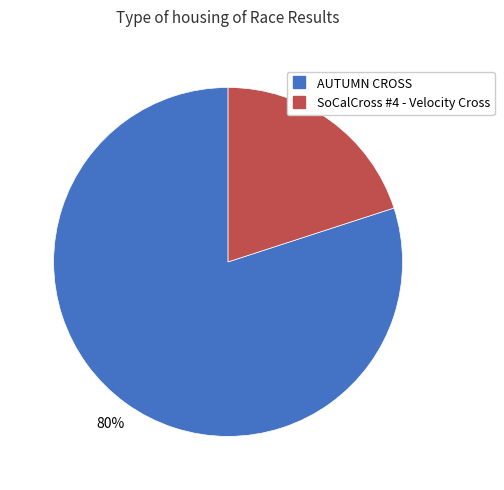

To the nearest percent, what percentage of the pie is SoCalCross #4 - Velocity Cross?

20%